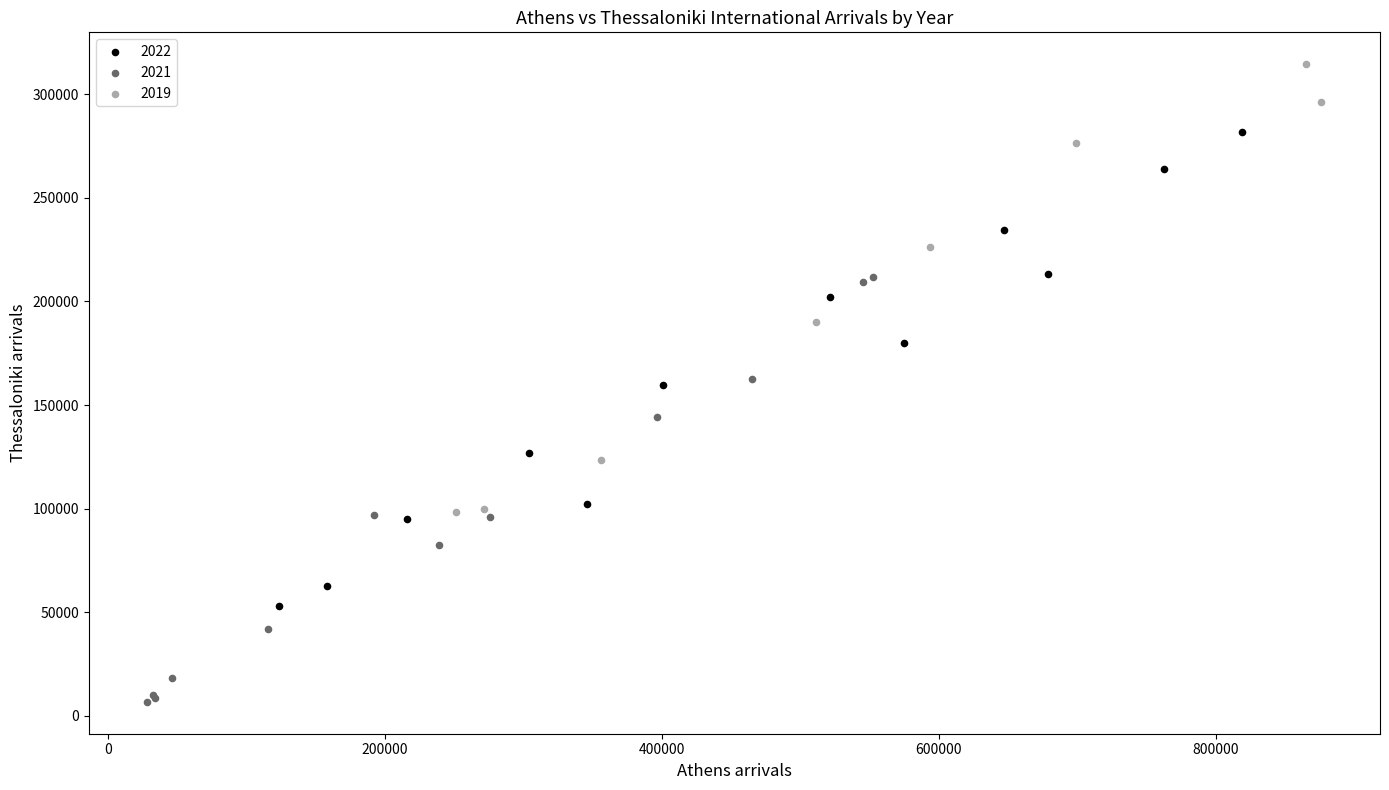

Which series reaches the maximum Y coordinate?

2019